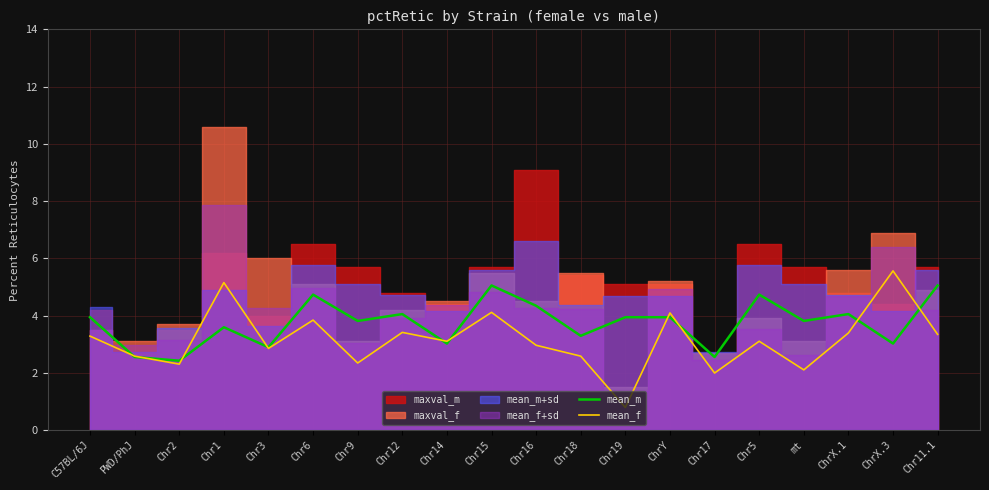

Is it true that mean_f equals 2.3 at Chr2?

True